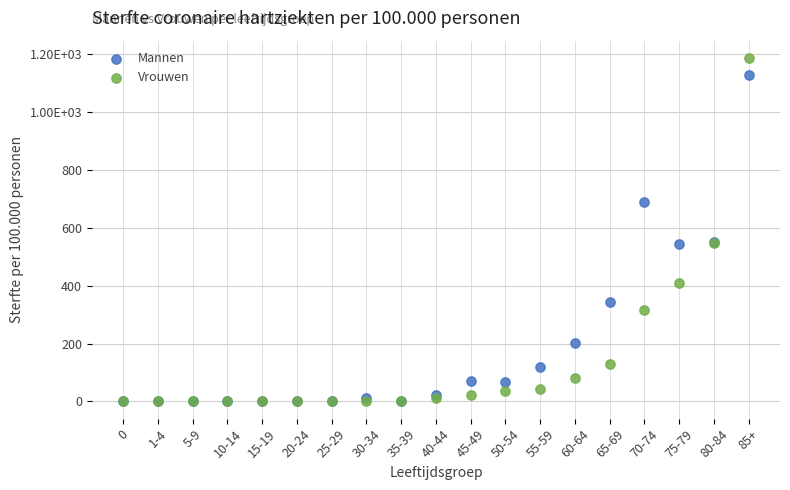

Which series has the widest spread of Y values?

Vrouwen